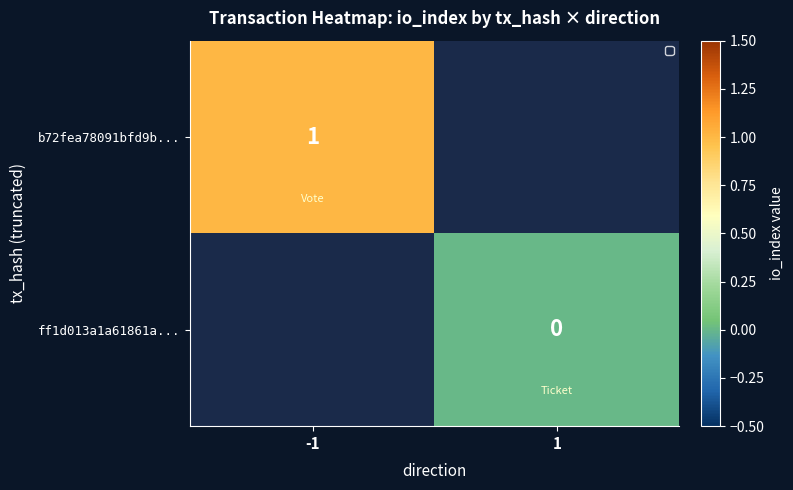

Which label corresponds to the smallest value in the chart?

1